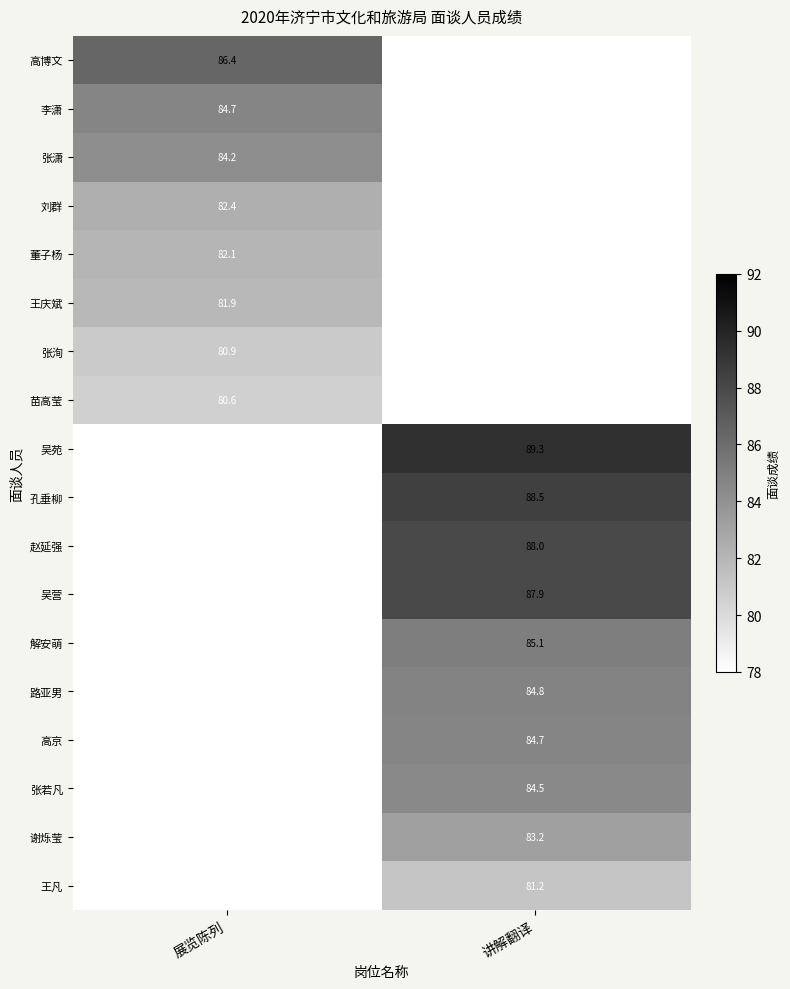

The value of 刘群 at 展览陈列 is 82.4. True or false?

True